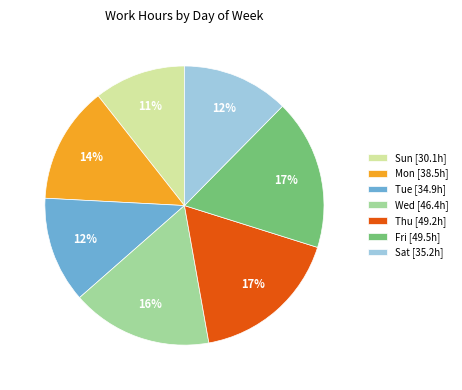

What is the ratio of the value at Sun to the value at Fri?

0.6